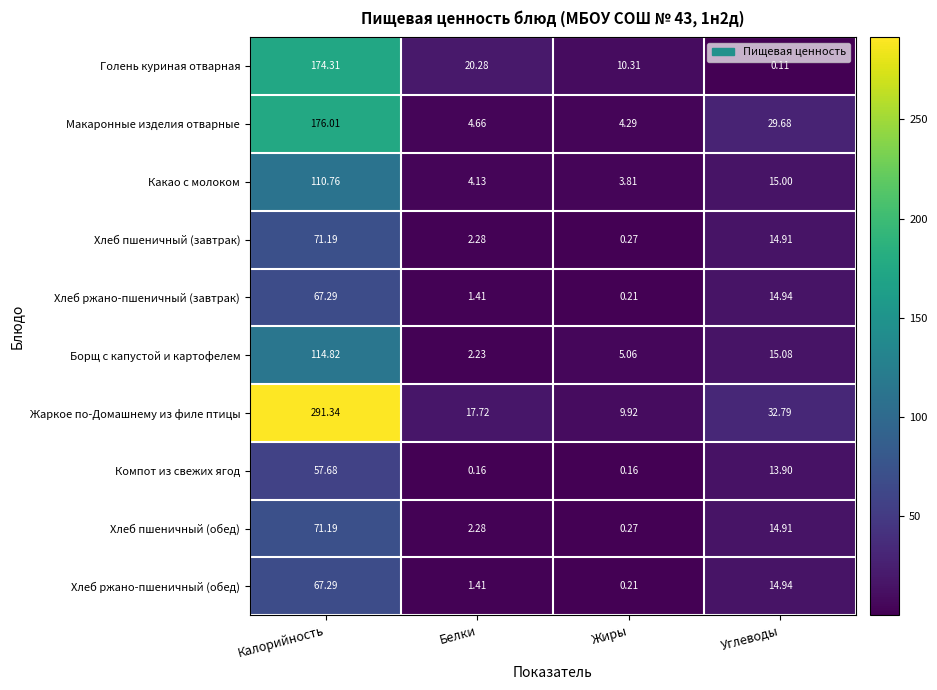

Which category has the highest value across all series?

Калорийность